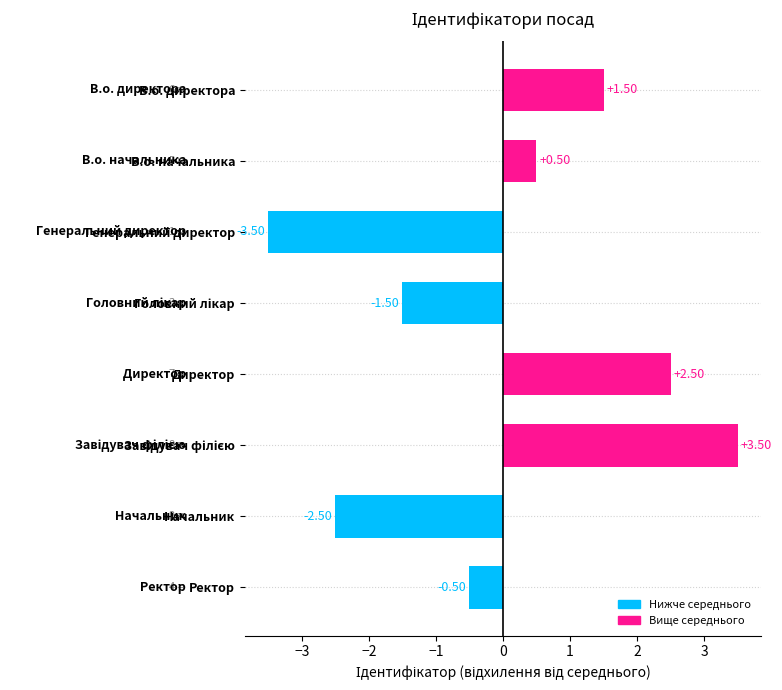

At which category does the chart reach its minimum across all series?

Генеральний директор